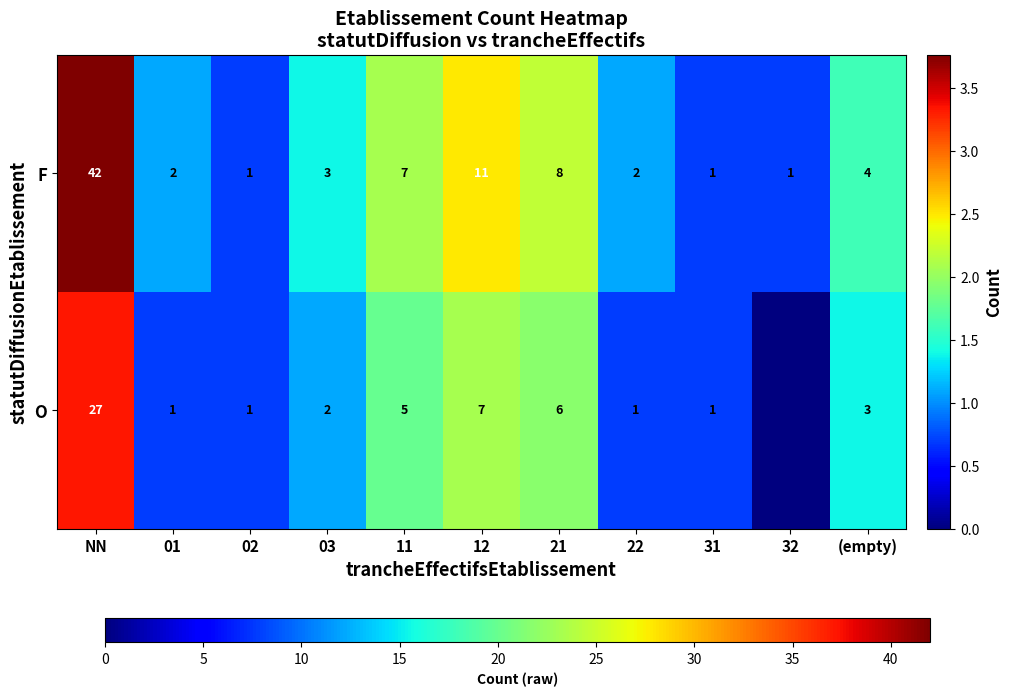

Between 21 and 32, which is larger?

21